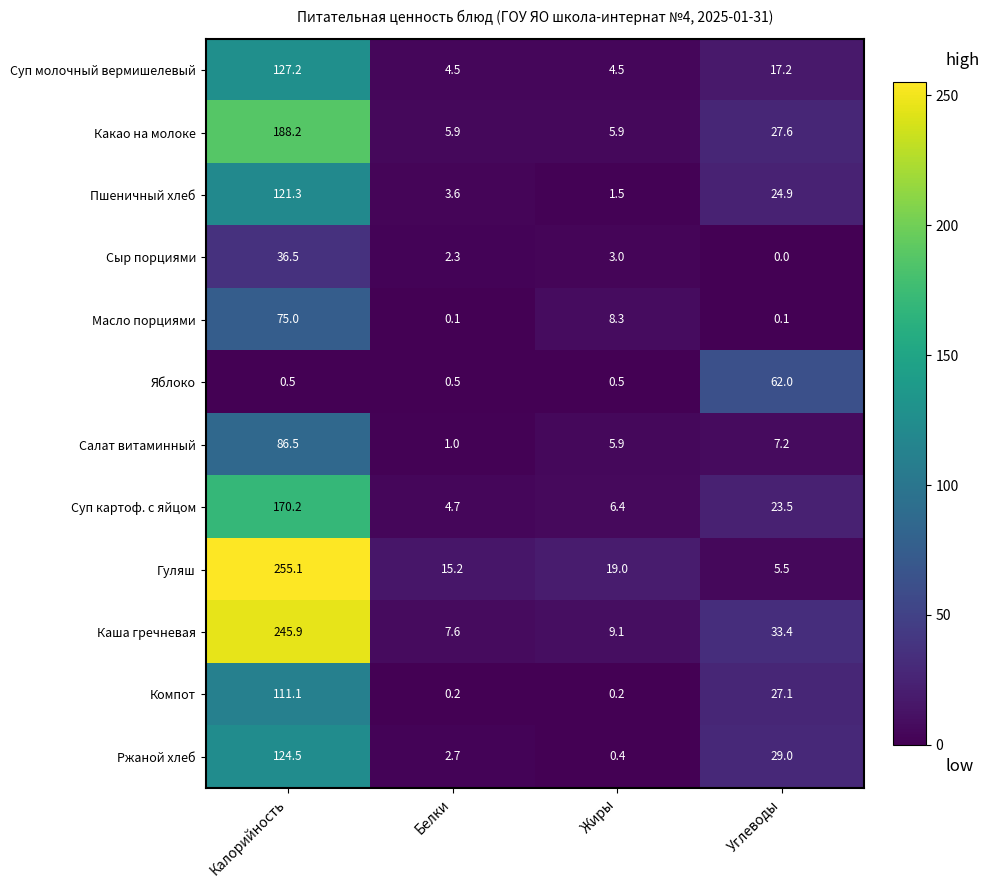

Where does the Салат витаминный series first go above 7?

Калорийность